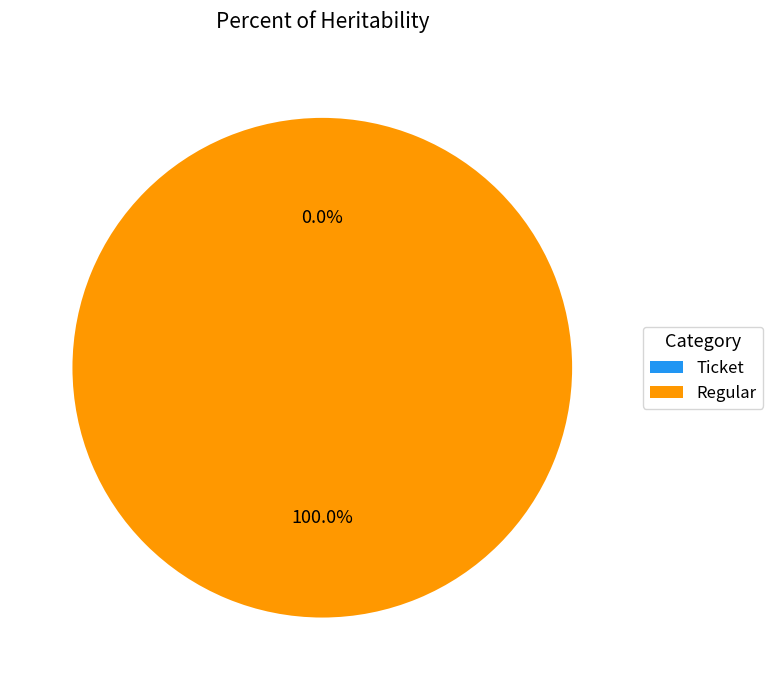

Count the number of slices in the pie.

2